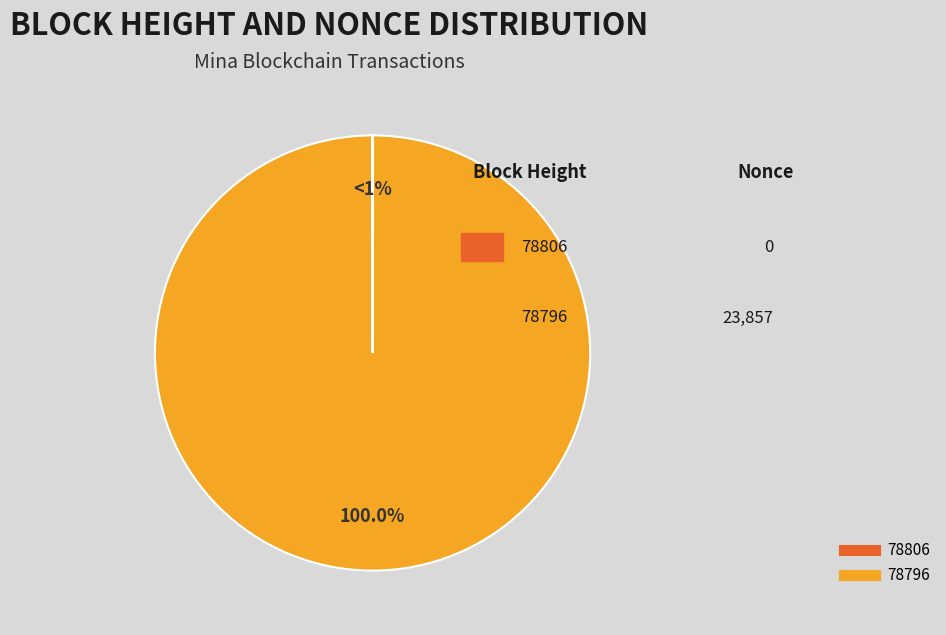

Which slice is the smallest?

78806